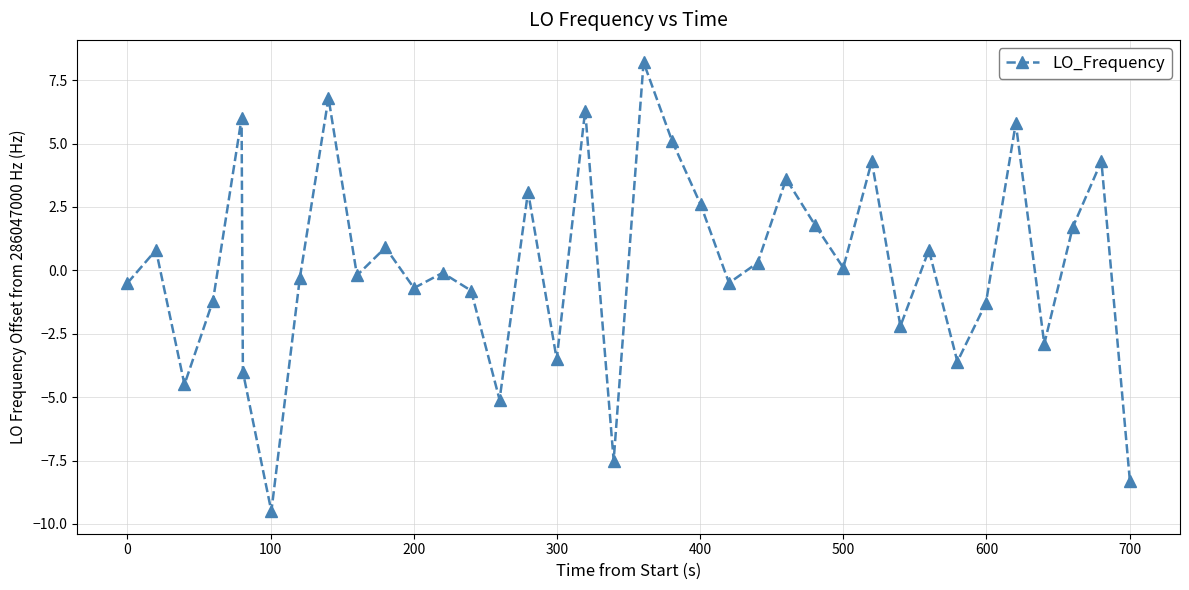

What is the difference between the second highest and minimum values?

16.3